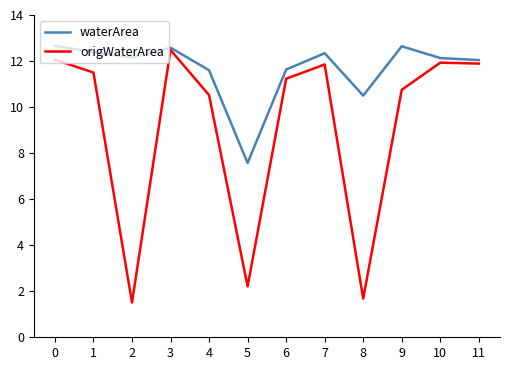

Is it true that origWaterArea equals 10.8 at 9?

True